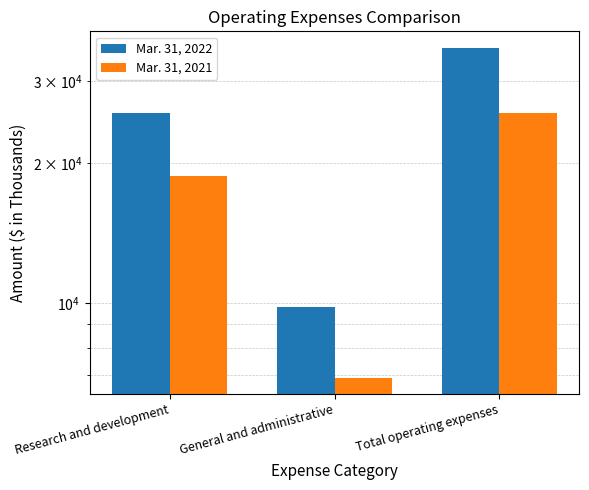

List the labels in order of Mar. 31, 2022 value, largest first.

Total operating expenses, Research and development, General and administrative